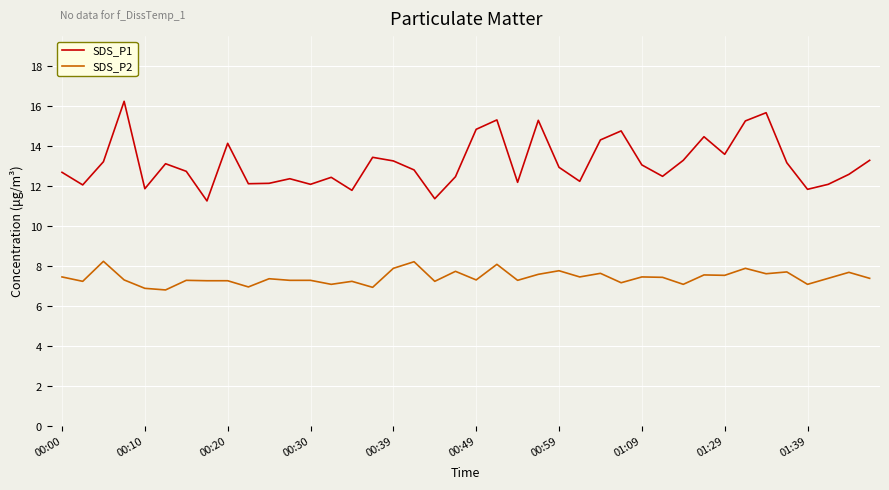

True or false: SDS_P1 and SDS_P2 cross at least once.

False